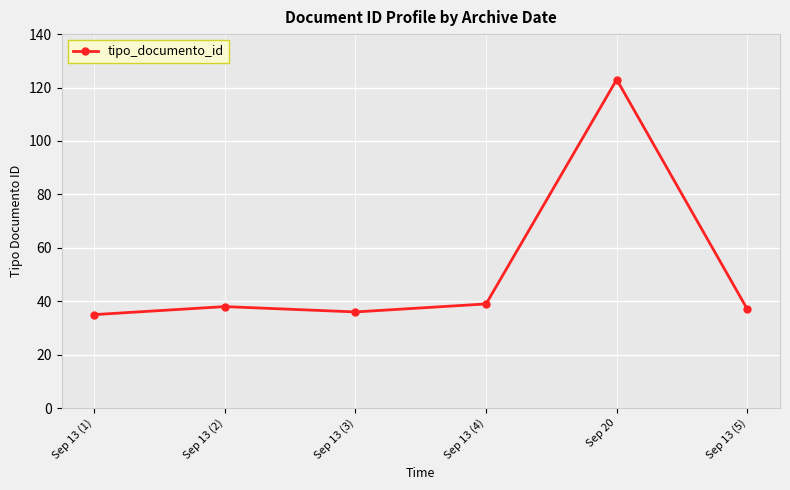

What is the label of the 2nd point from the right?

Sep 20